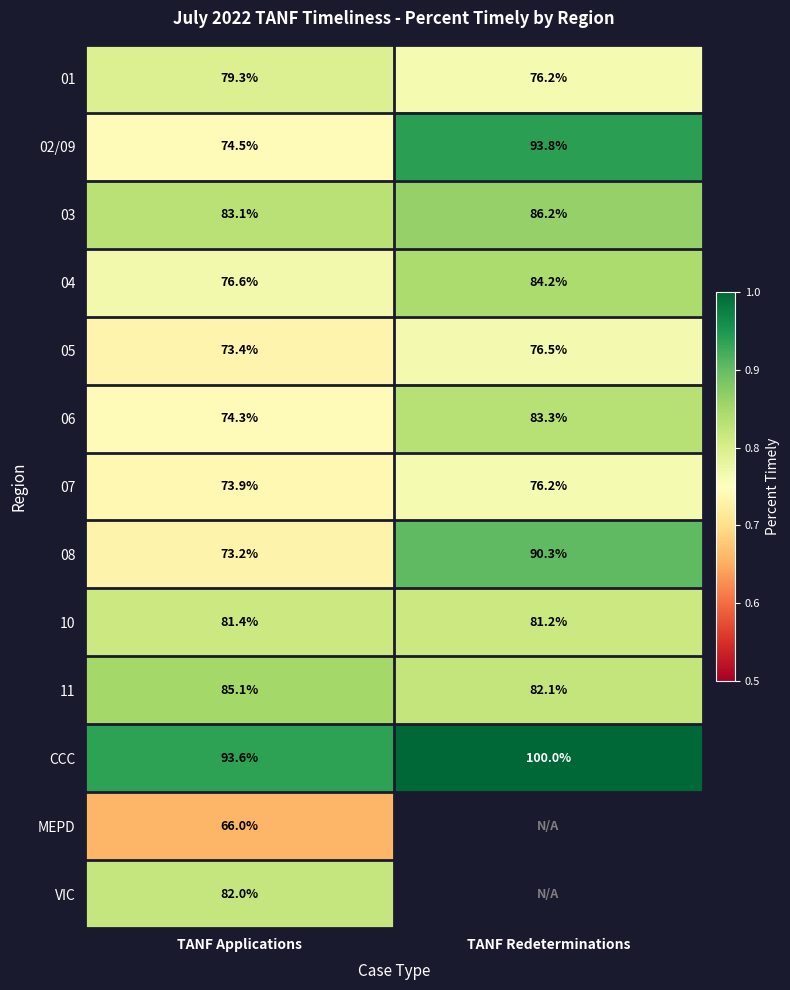

Which has a higher value, TANF Redeterminations or TANF Applications?

TANF Applications